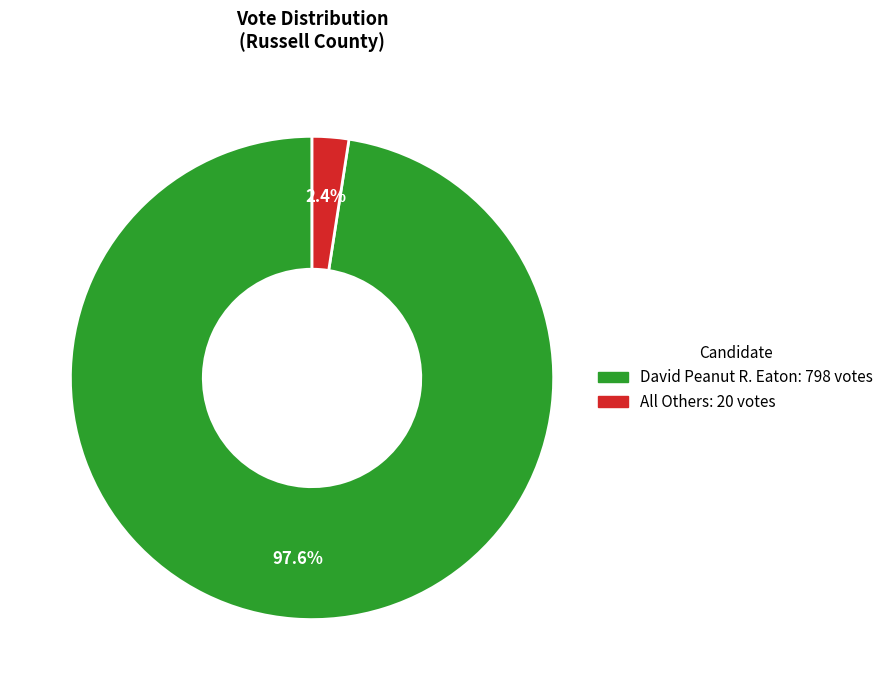

Which category accounts for the majority?

David Peanut R. Eaton